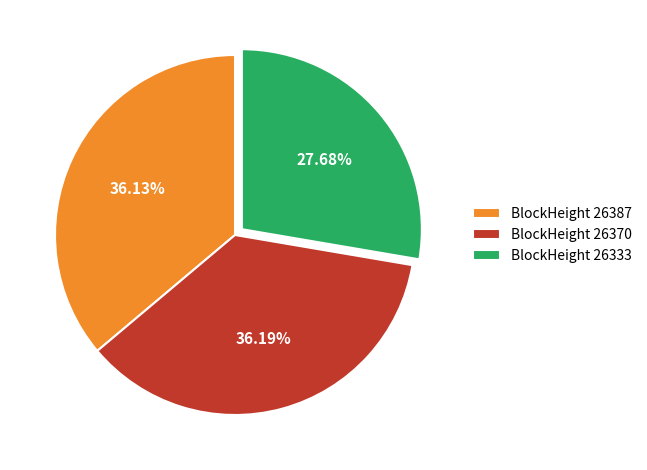

Does any single category account for the majority?

No